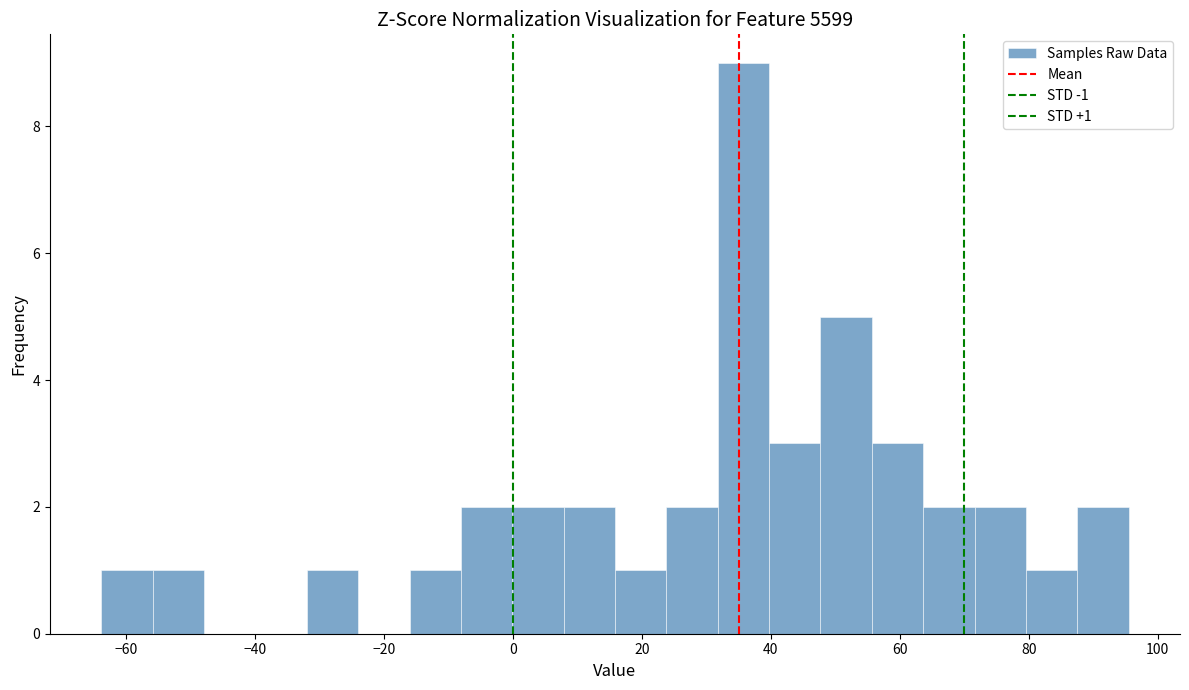

Around what value on the x-axis is the tallest bar? Give the approximate position of its centre, as read against the axis.

36